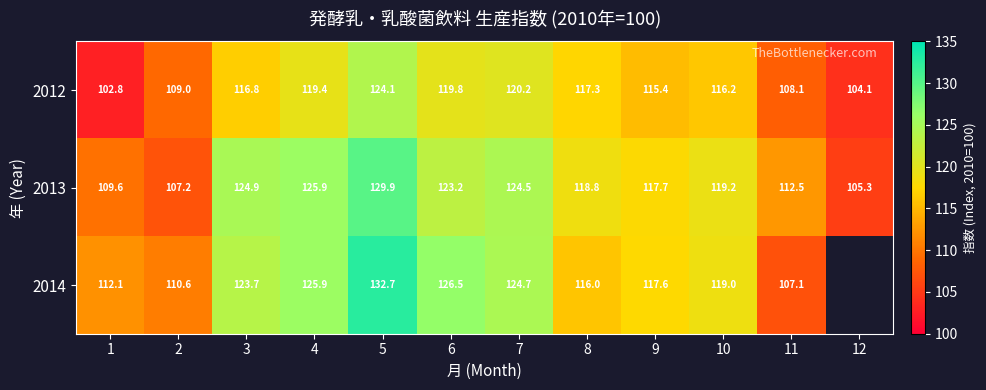

At which label does 2014 reach its minimum?

11